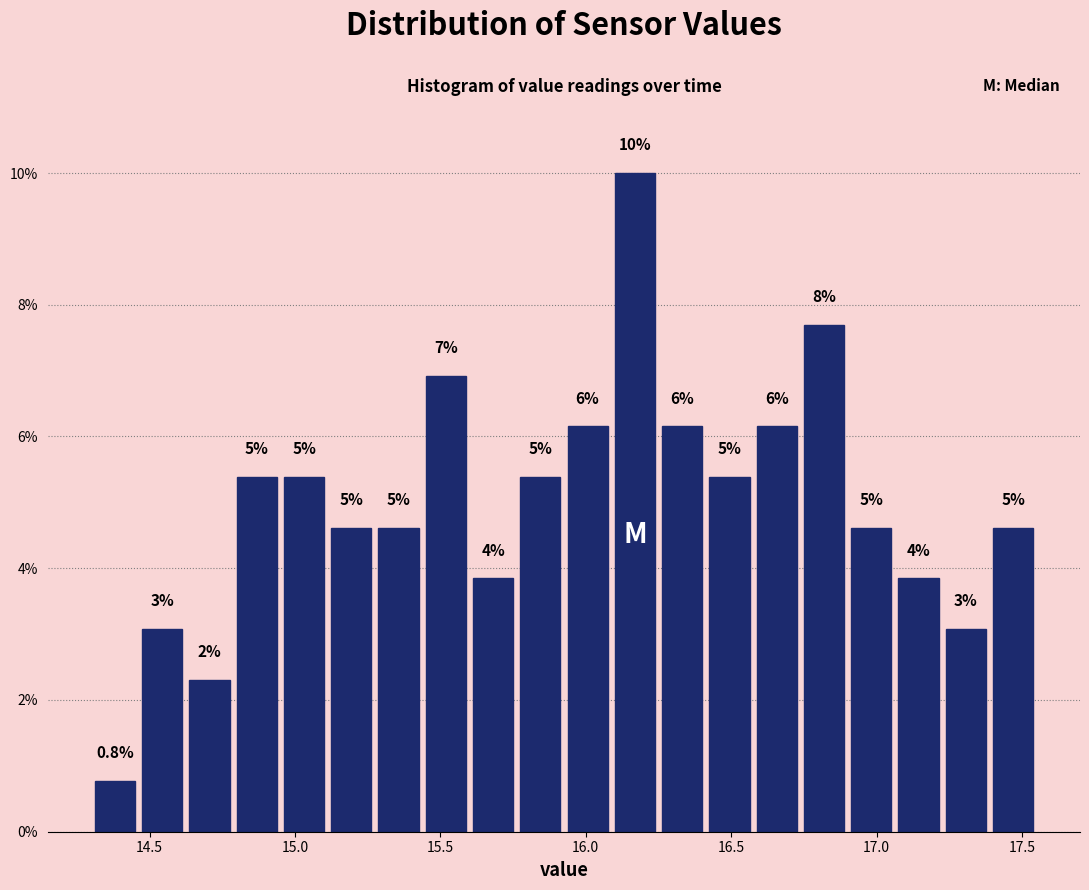

Read against the x-axis, roughly where is the centre of the tallest bar?

16.15